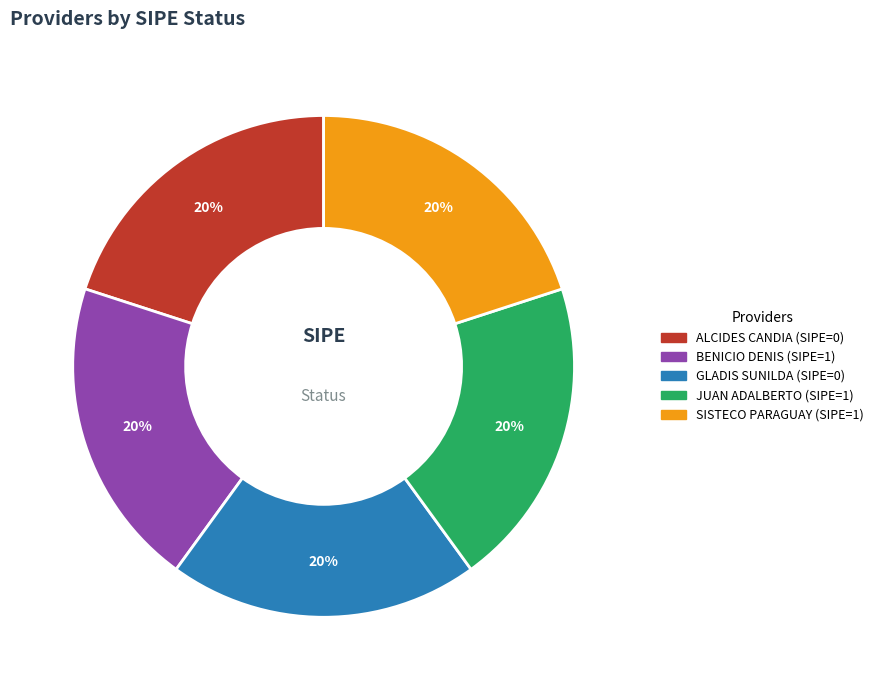

To the nearest percent, what is the average slice percentage?

20%